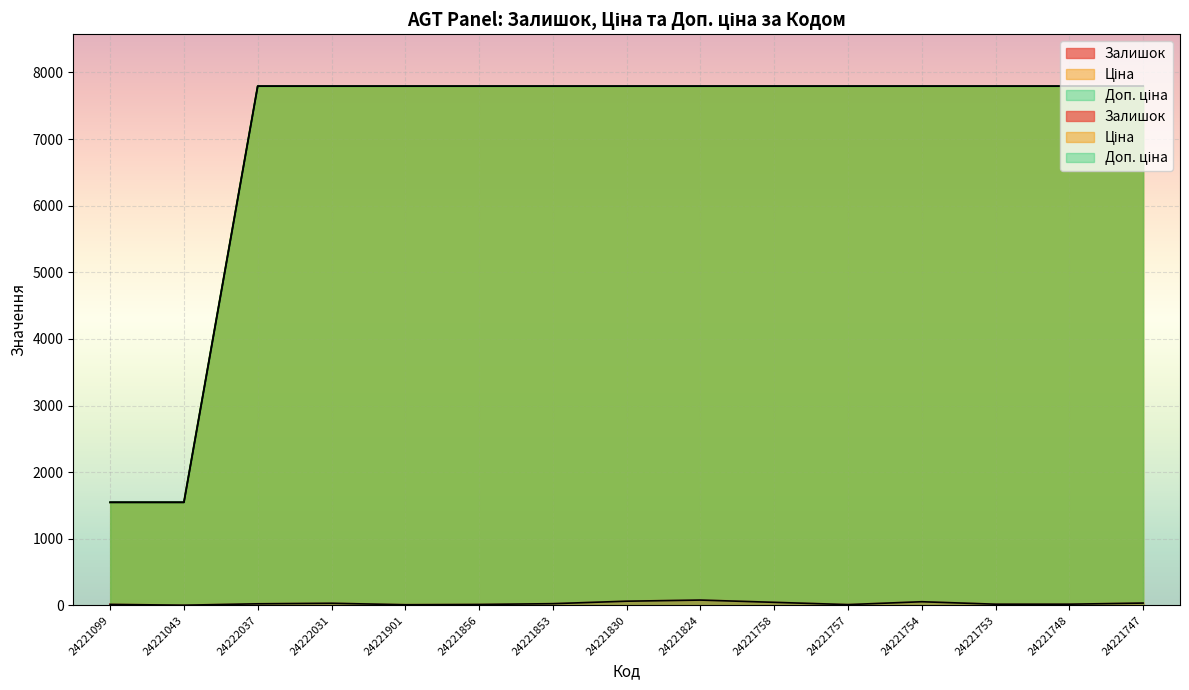

Reading right to left, extract all data points from this chart.

Залишок: 36.0	19.0	19.0	56.0	13.0	47.0	81.0	64.0	27.0	15.0	11.0	33.0	25.0	4.0	16.0
Ціна: 7792.9	7792.9	7792.9	7792.9	7792.9	7792.9	7792.9	7792.9	7792.9	7792.9	7792.9	7792.9	7792.9	1548.0	1548.0
Доп. ціна: 7792.9	7792.9	7792.9	7792.9	7792.9	7792.9	7792.9	7792.9	7792.9	7792.9	7792.9	7792.9	7792.9	1547.7	1547.7